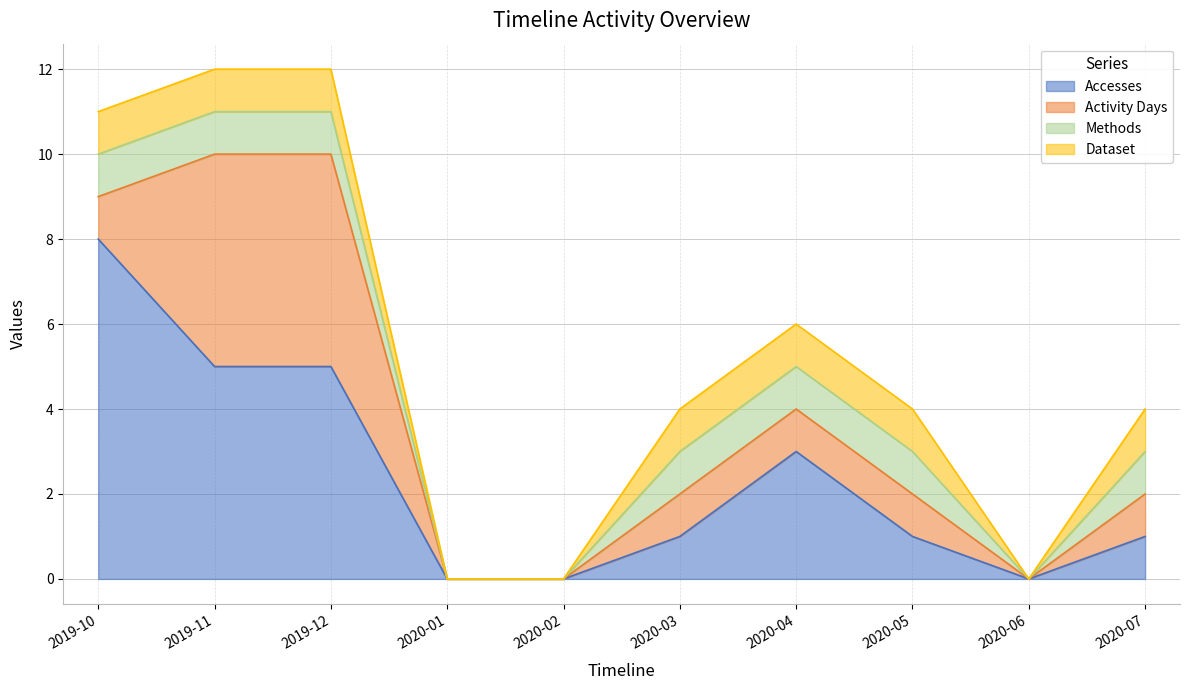

Does the chart have visible grid lines?

Yes